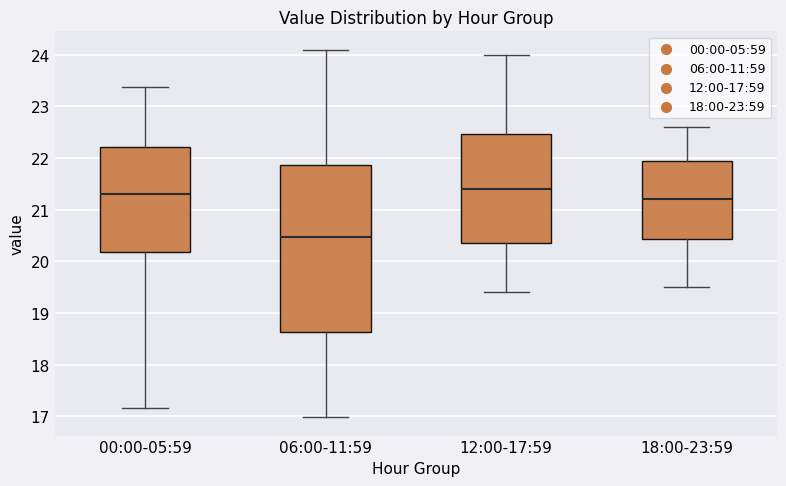

Reading left to right, read every box against the y-axis: the position of its median line, the range the box covers, and the ends of its whiskers. The values are not printed on the chart, so give them approximately, as read against the axis.

00:00-05:59: median 21.3, box 20.2 to 22.2, whiskers 17.2 to 23.4
06:00-11:59: median 20.5, box 18.6 to 21.9, whiskers 17.0 to 24.1
12:00-17:59: median 21.4, box 20.4 to 22.5, whiskers 19.4 to 24.0
18:00-23:59: median 21.2, box 20.4 to 22.0, whiskers 19.5 to 22.6